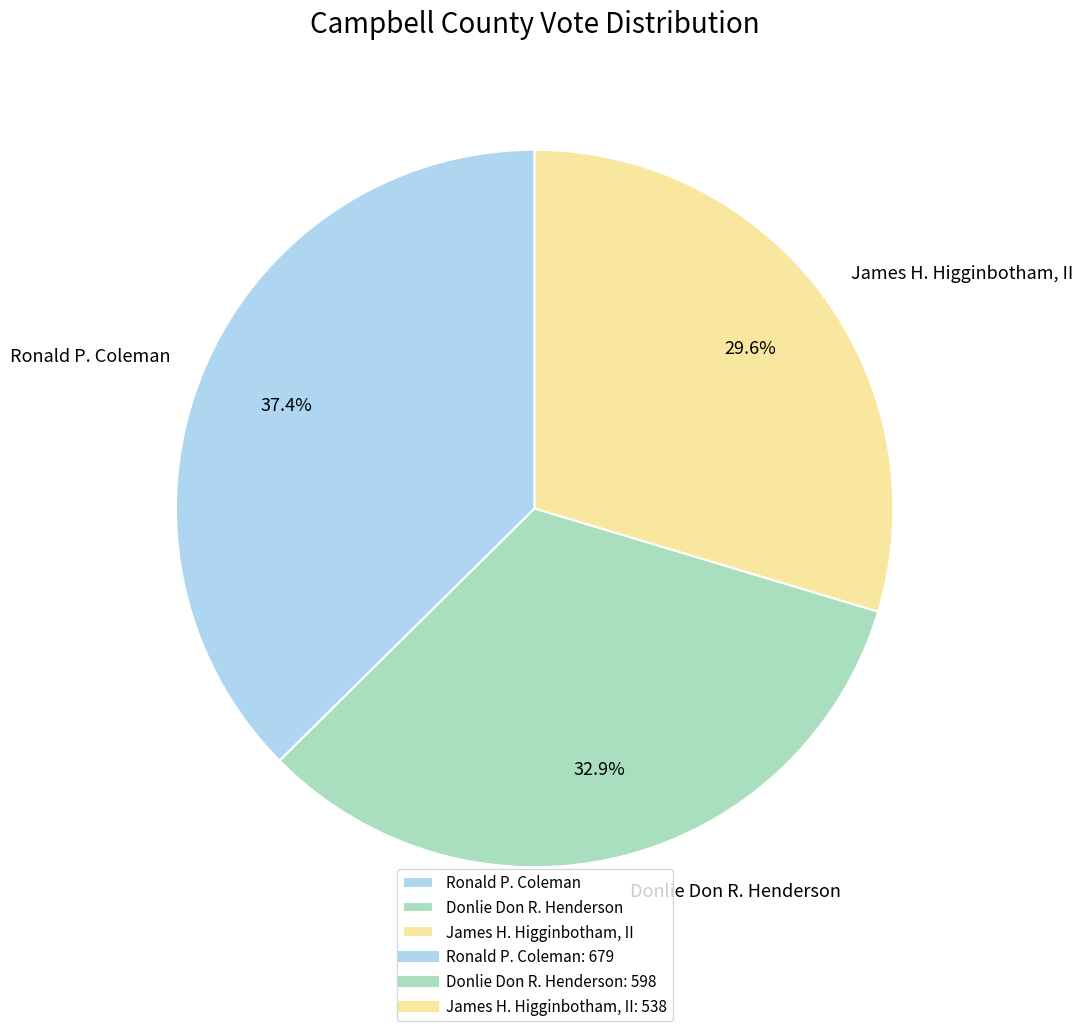

What is the ratio of the value at Ronald P. Coleman to the value at James H. Higginbotham, II?

1.3